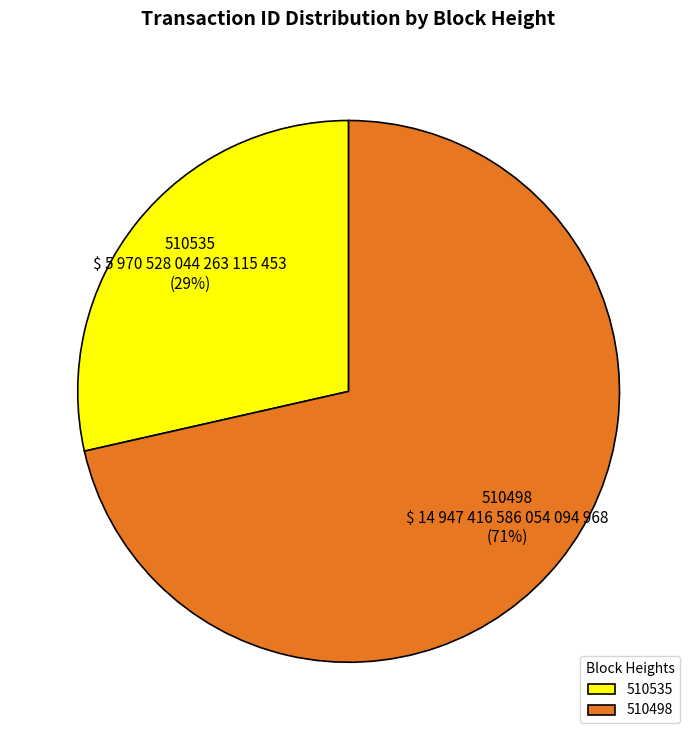

To the nearest percent, what is the average slice percentage?

50%